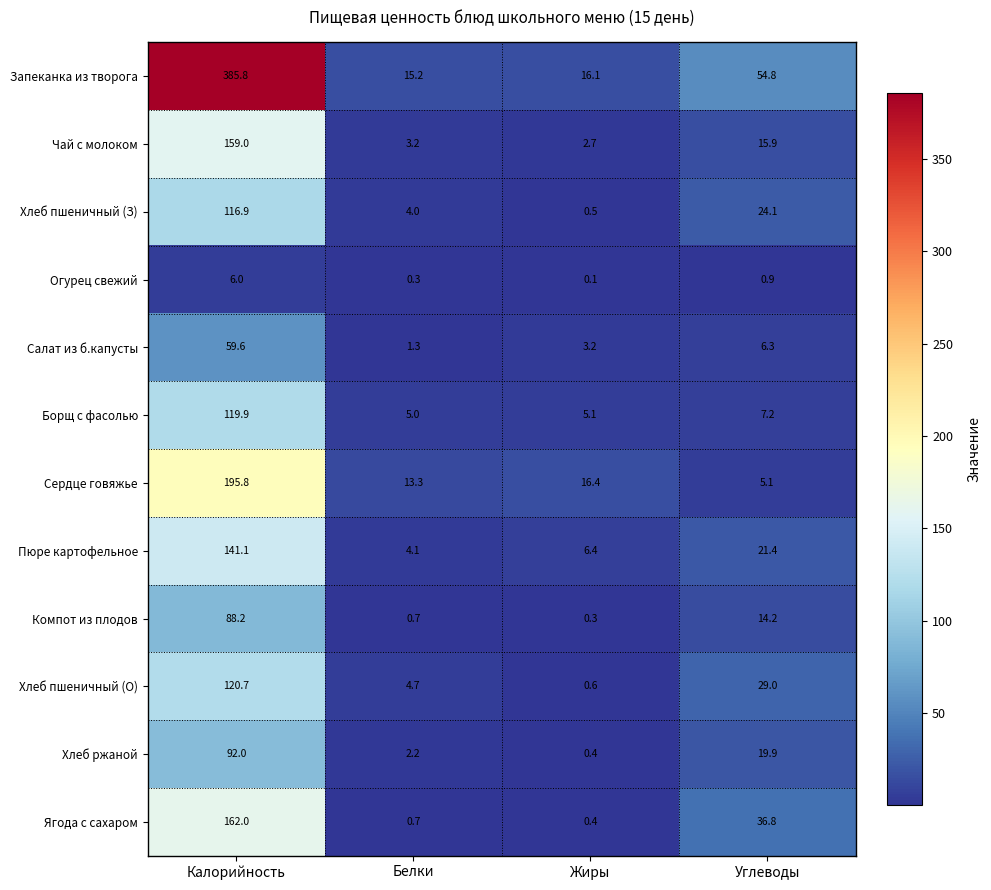

List the series in order of their peak value, lowest first.

Огурец свежий, Салат из б.капусты, Компот из плодов, Хлеб ржаной, Хлеб пшеничный (З), Борщ с фасолью, Хлеб пшеничный (О), Пюре картофельное, Чай с молоком, Ягода с сахаром, Сердце говяжье, Запеканка из творога